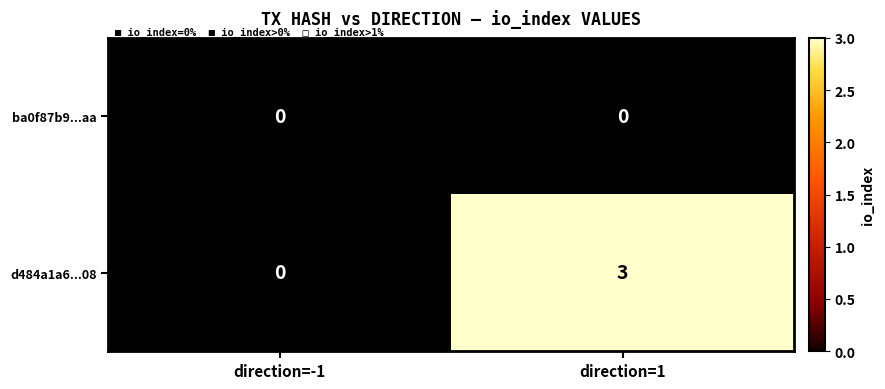

What is the sum of all d484a1a6...08 values?

3